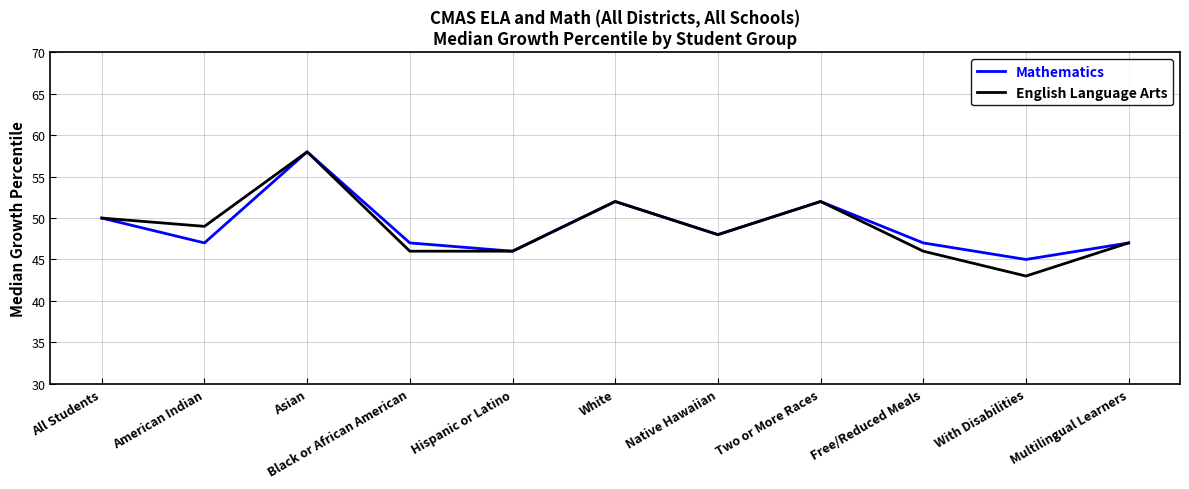

How many lines are shown in the chart?

2